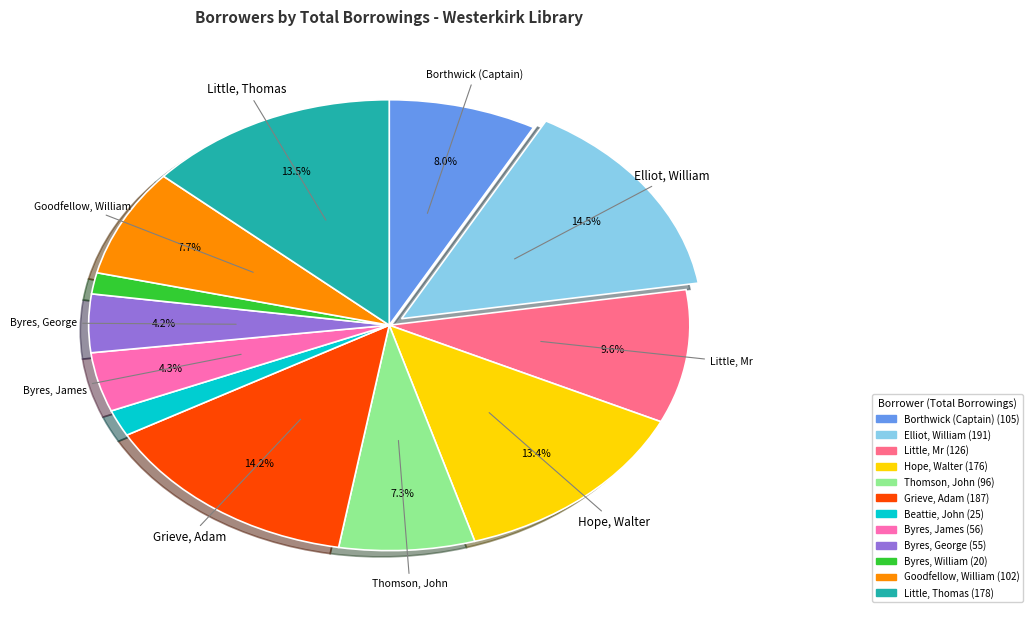

The Little, Mr slice represents 10% of the pie. True or false?

True